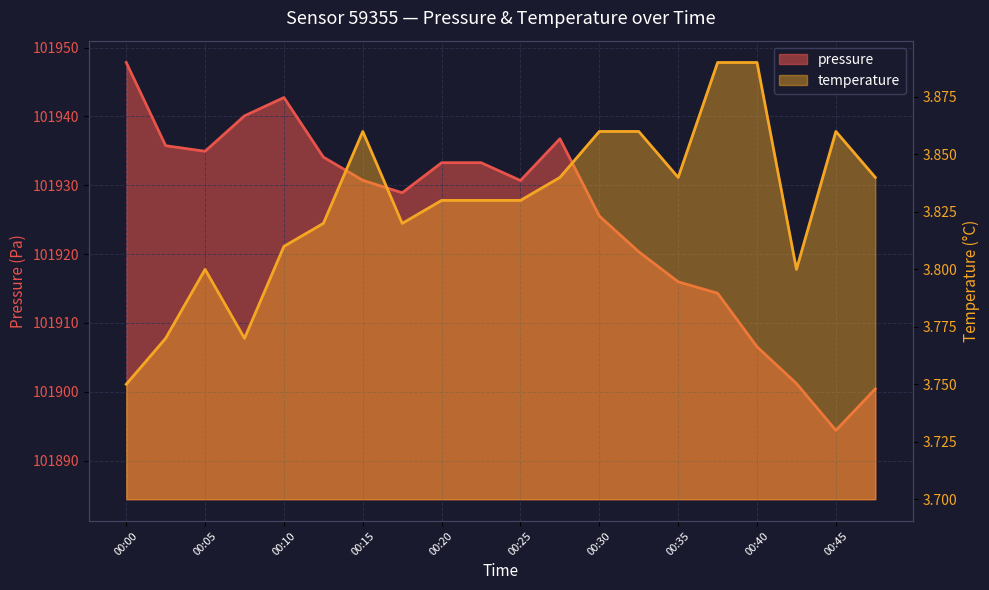

Which category has the lowest value across all series?

00:00